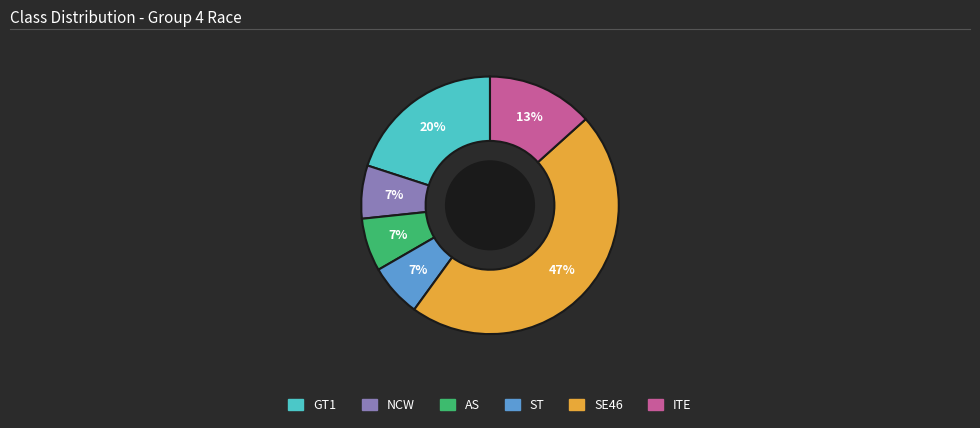

Count the number of slices in the pie.

6